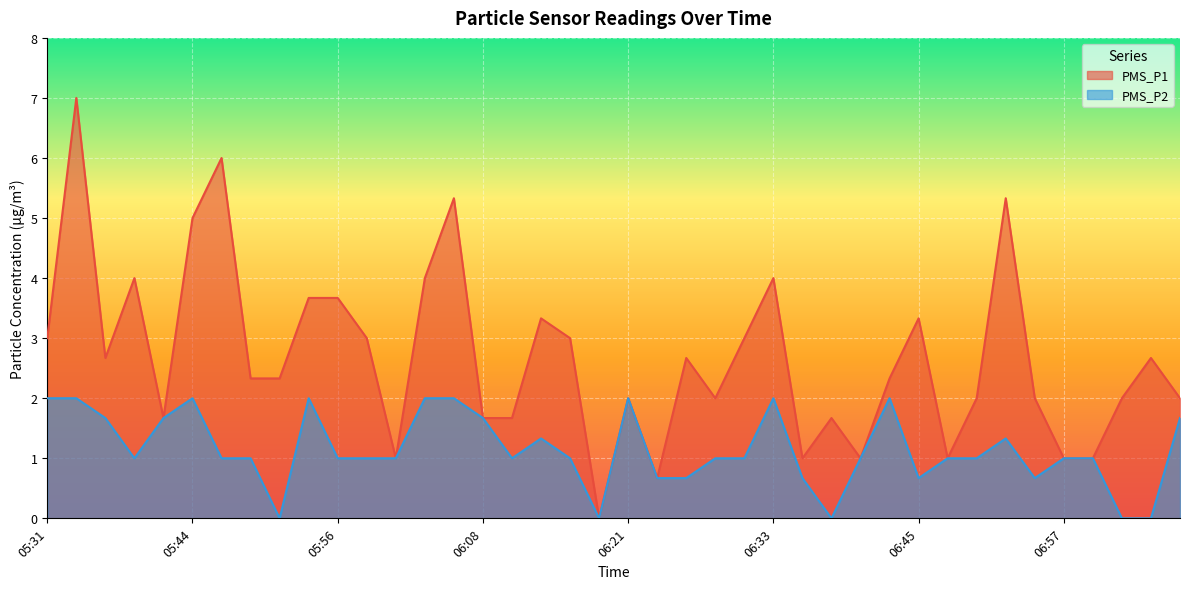

What is the average value of the PMS_P1 series?

2.7